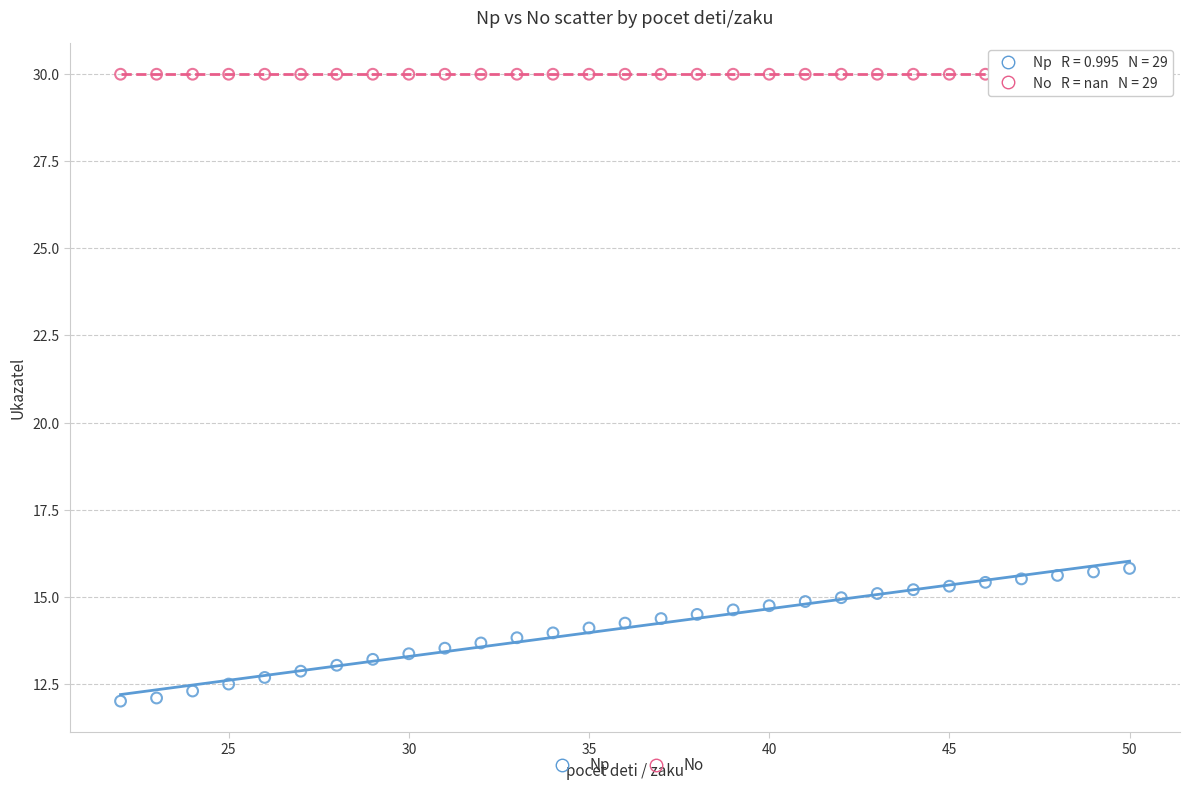

Which series reaches the maximum Y coordinate?

No